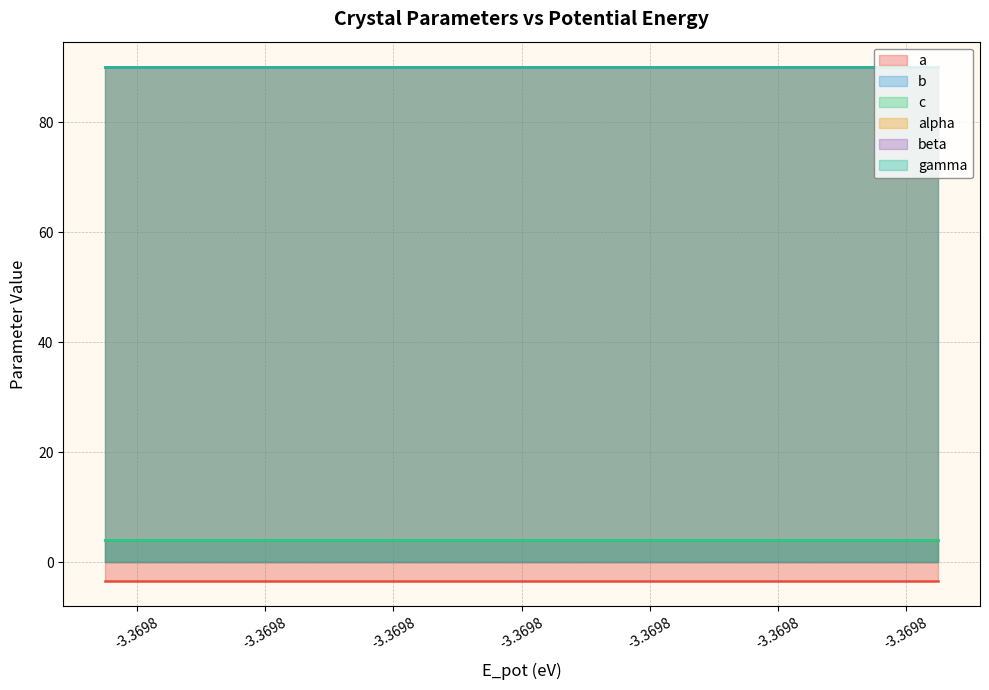

True or false: gamma has a value of 90.0 at 17.

True